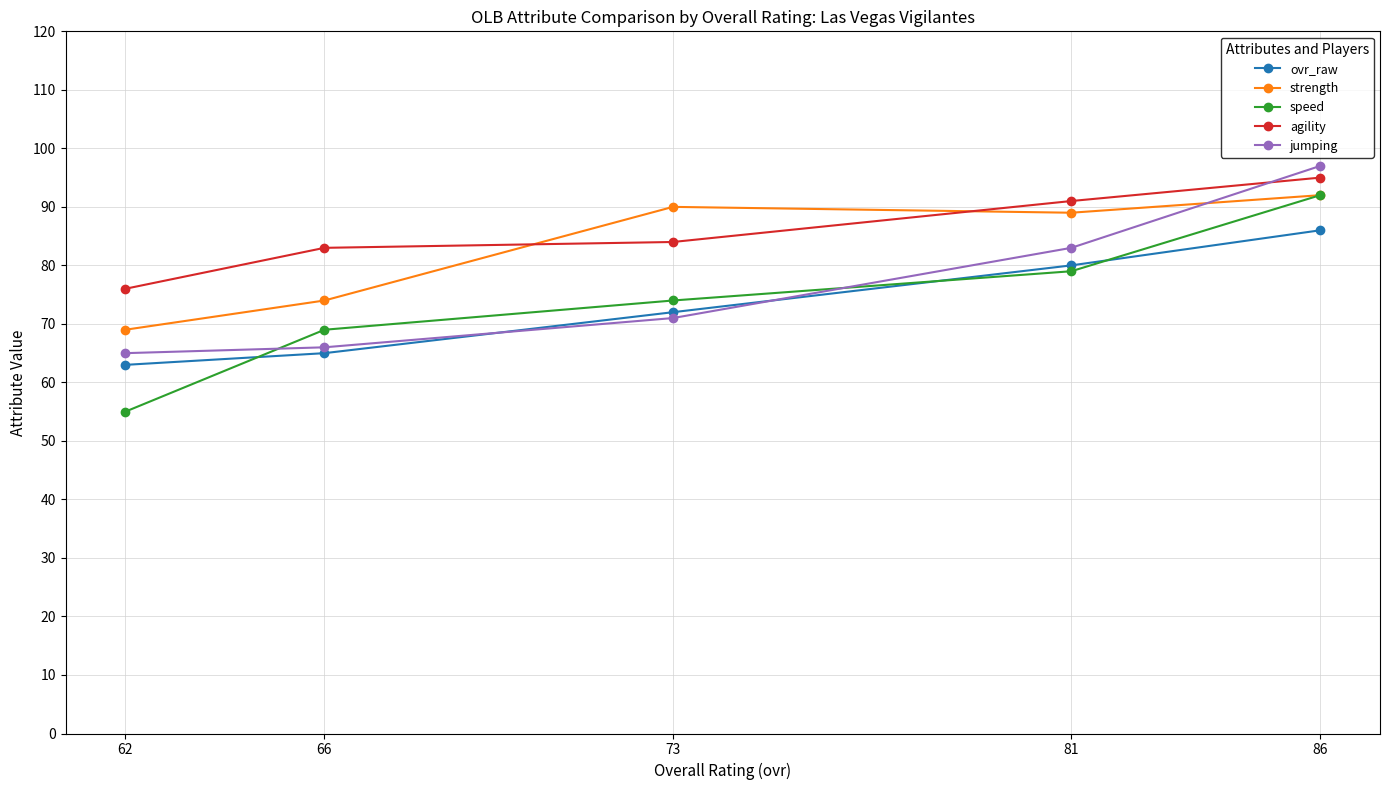

Rank the series at 66 from lowest to highest value.

ovr_raw, jumping, speed, strength, agility